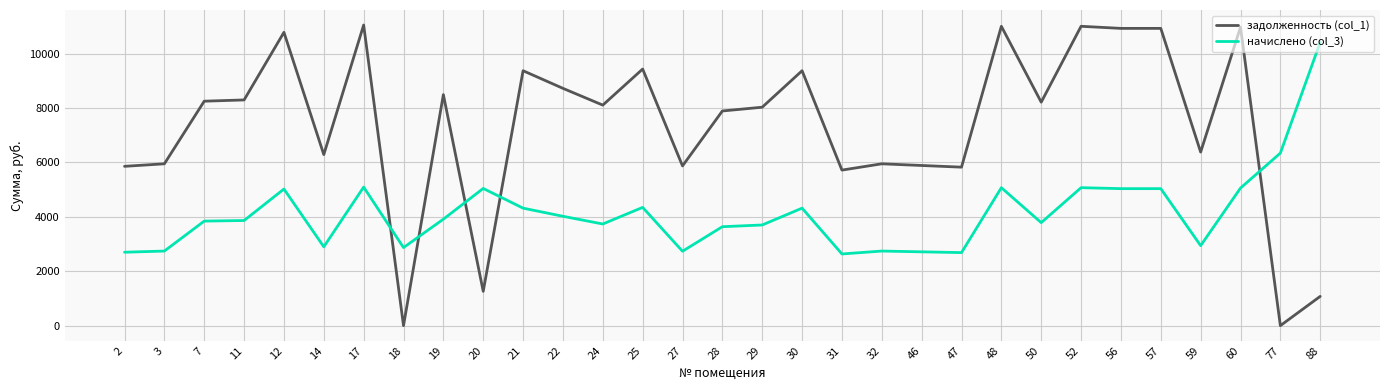

What is the difference between the maximum and minimum values in the задолженность (col_1) series?

11051.9